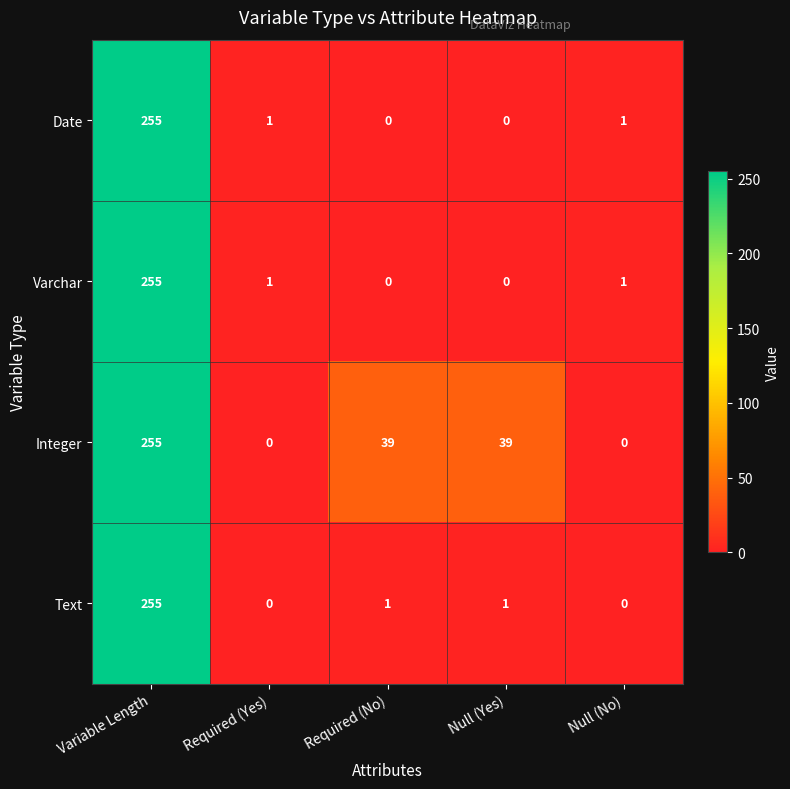

Which label corresponds to the largest value in the chart?

Variable Length